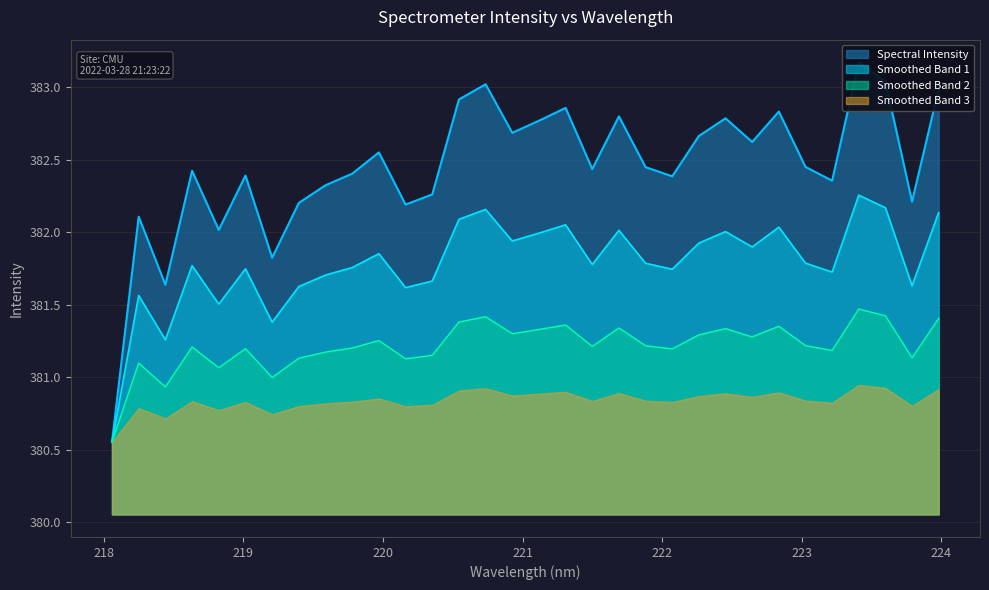

How many data points are less than 382?

3